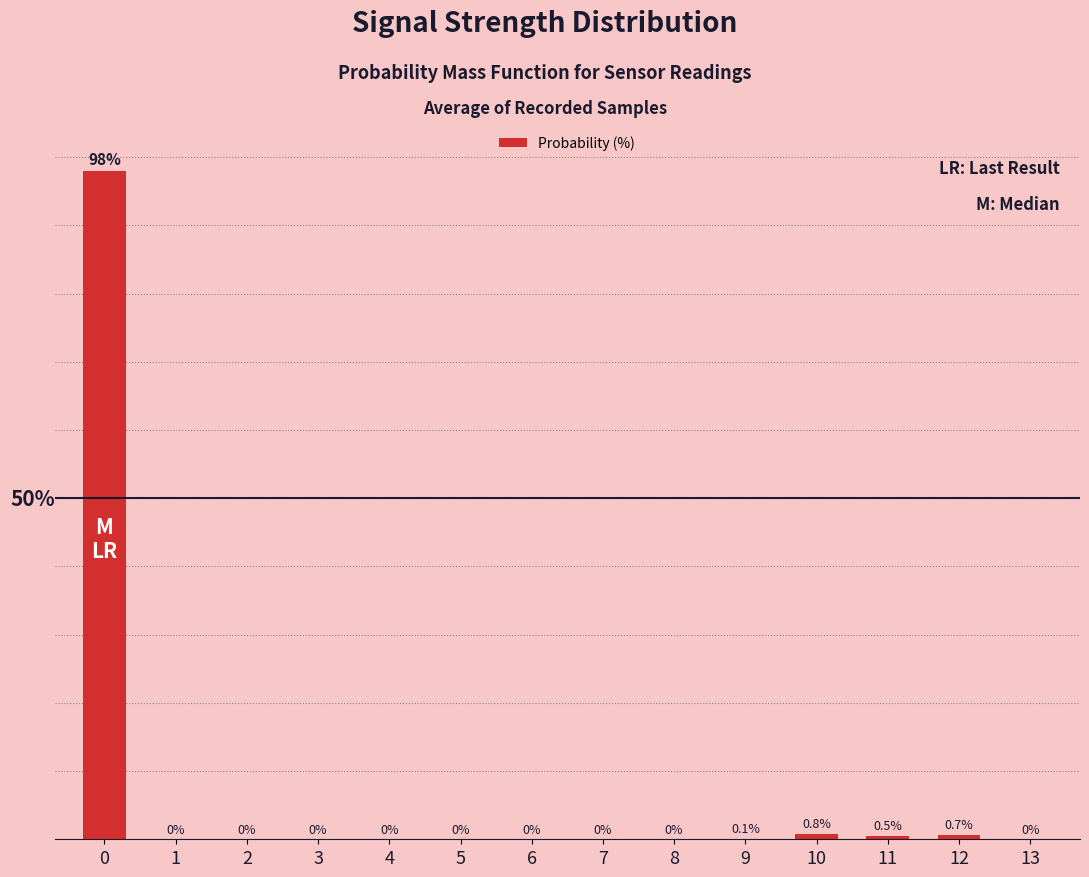

Are the bars horizontal?

No